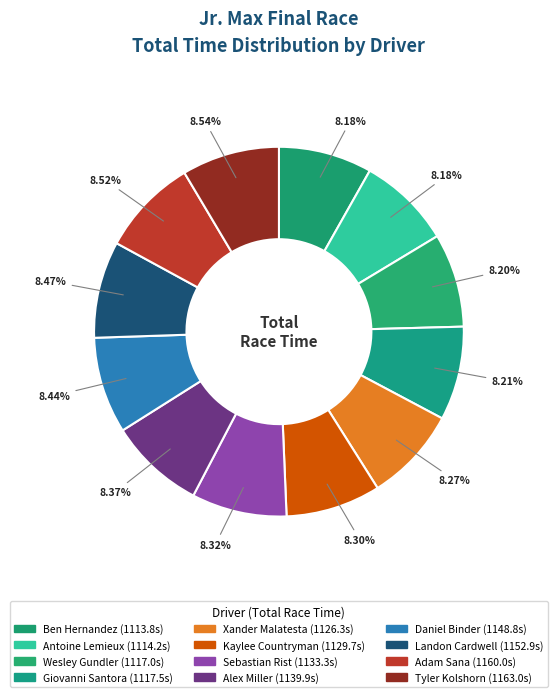

Does any single category account for the majority?

No